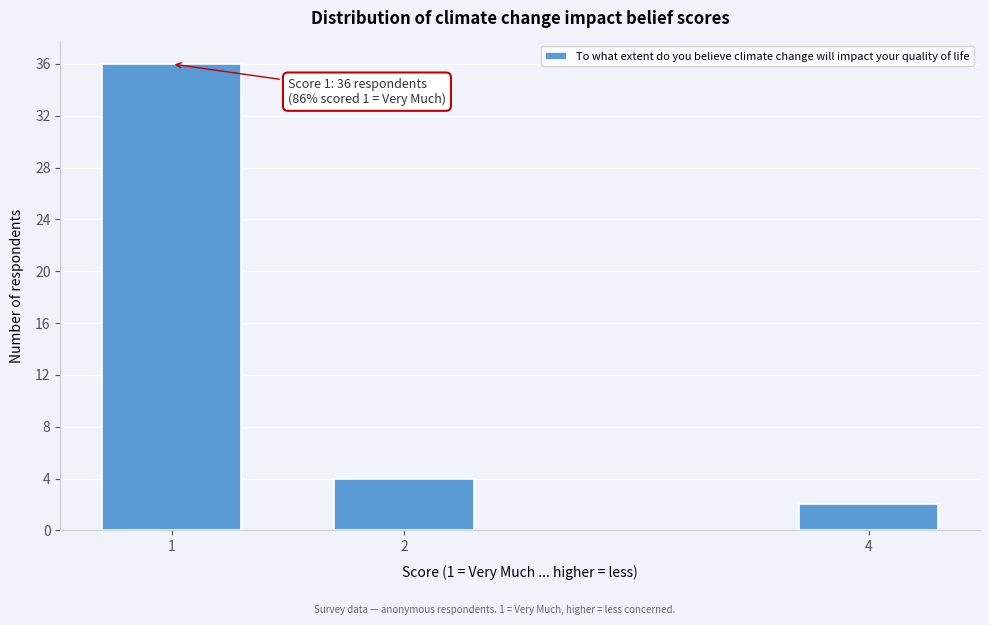

Reading left to right, list all the values displayed in this chart.

36	4	2